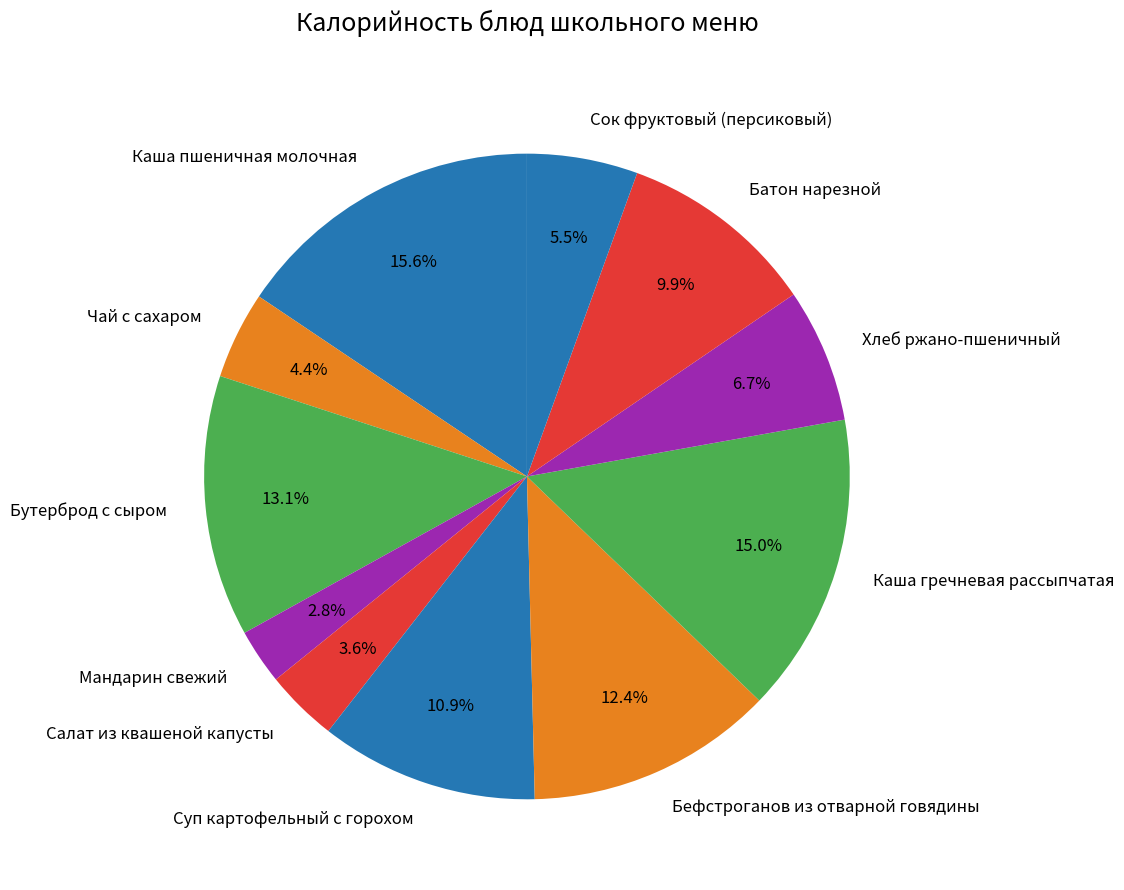

Does Сок фруктовый (персиковый) represent more than half of the total?

No